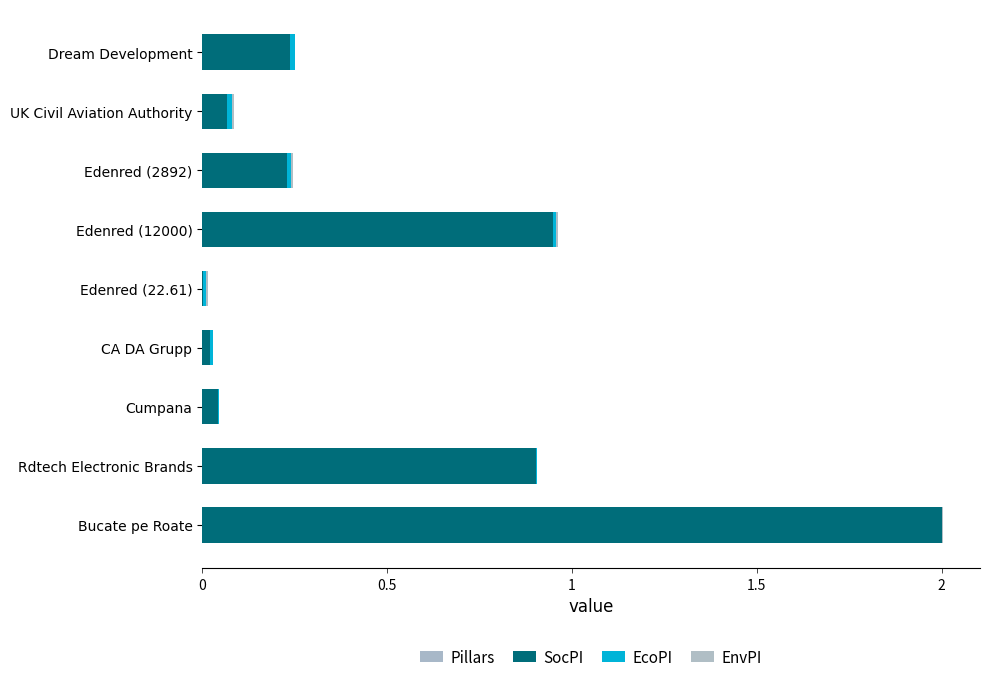

Rank the series by their maximum value, from lowest to highest.

Pillars, EnvPI, EcoPI, SocPI